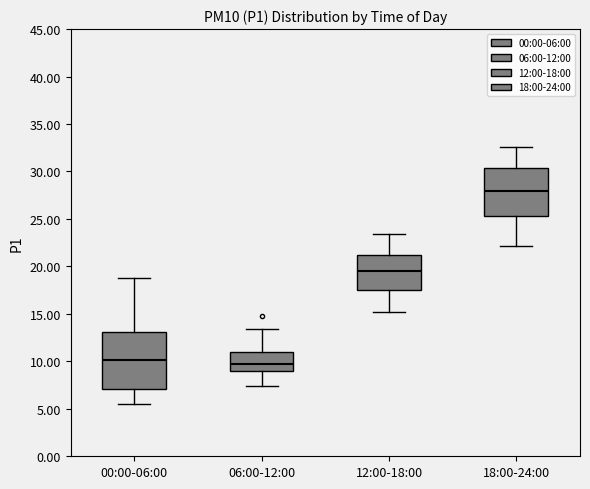

Where is the upper edge of the box for 12:00-18:00 on the y-axis? The values are not printed on the chart, so give them approximately, as read against the axis.

21.0